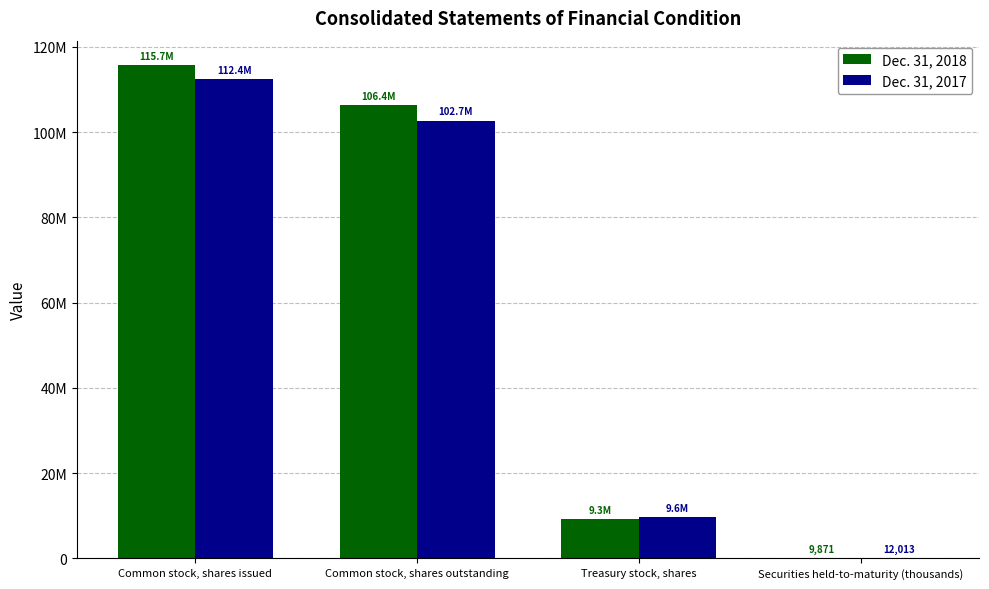

Are the bars grouped side by side (vs. stacked)?

Yes